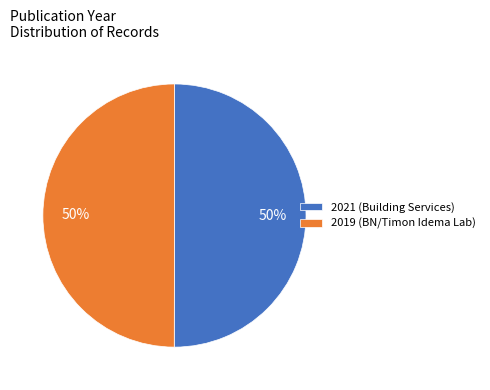

Is it true that 2019 (BN/Timon Idema Lab) is 50% of the pie?

True